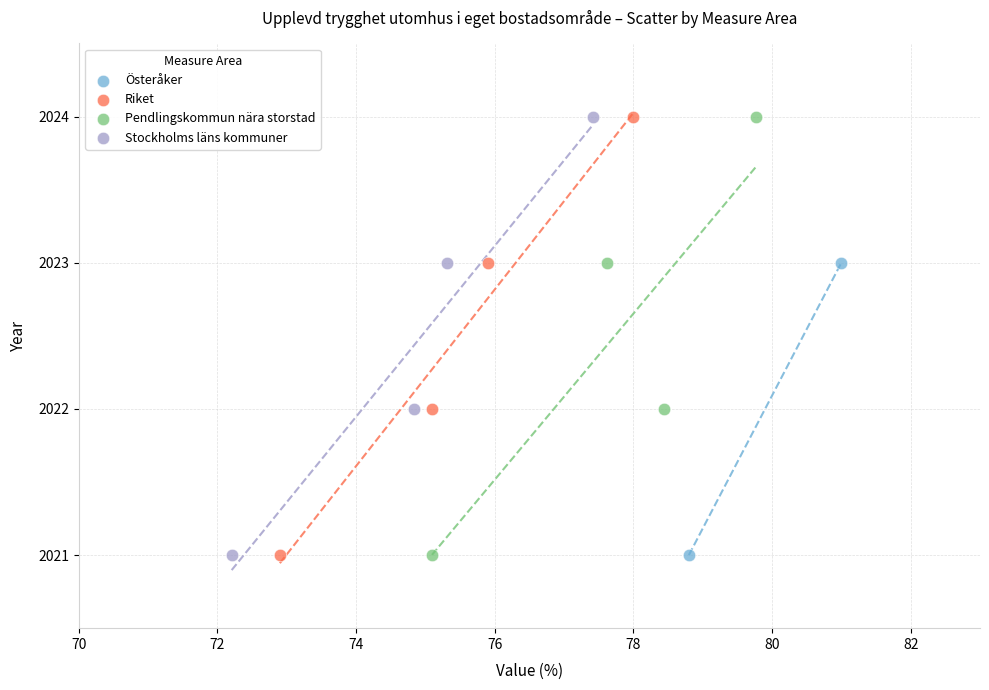

What are all the series names shown in the legend?

Österåker, Riket, Pendlingskommun nära storstad, Stockholms läns kommuner